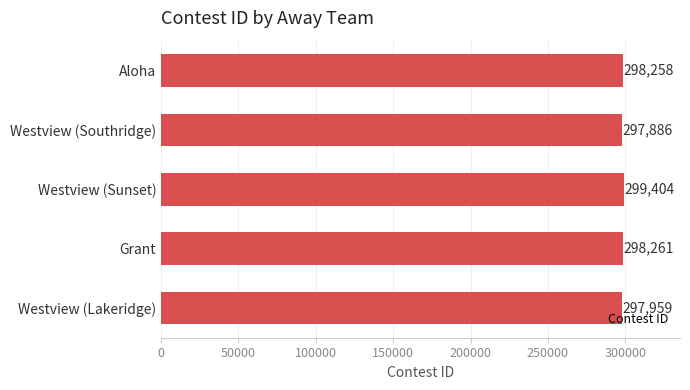

Does the chart contain stacked bars?

No